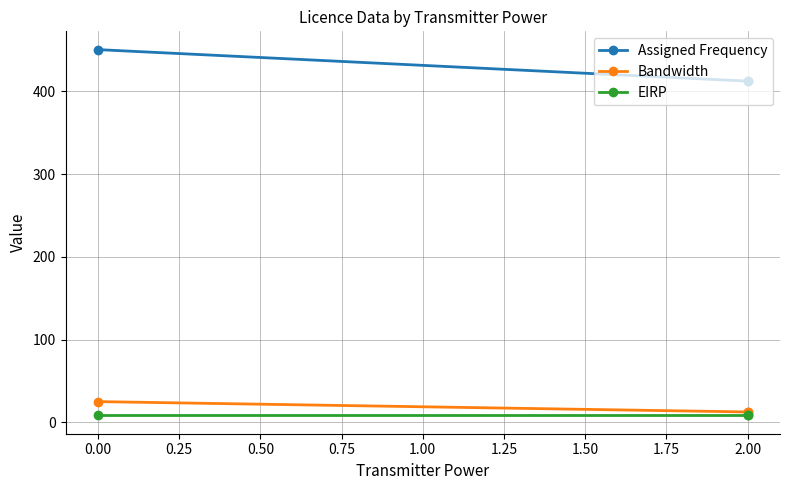

Reading left to right, extract all data points from this chart.

Assigned Frequency: 450.3	412.3	412.4
Bandwidth: 25.0	12.5	12.5
EIRP: 8.3	8.3	8.3